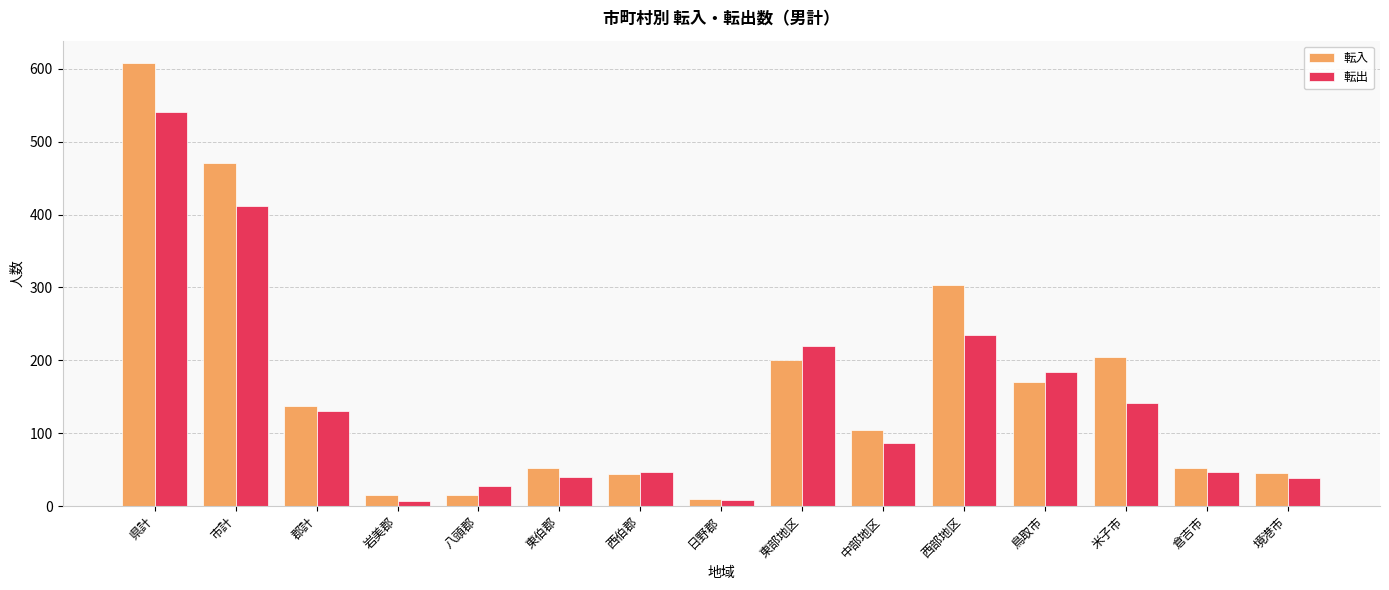

What is the difference between the second highest and minimum values in the 転入 series?

461